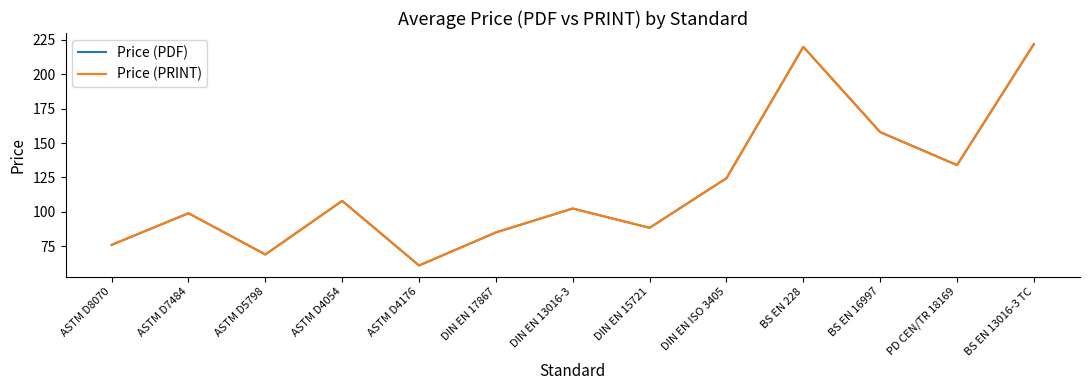

Is this an area chart (filled region under the line)?

No